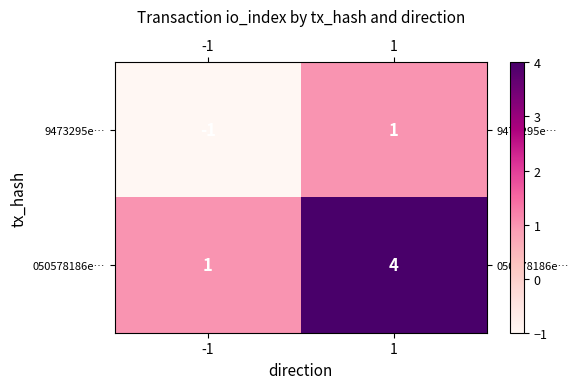

Rank the series by their average value, from lowest to highest.

9473295e…, 050578186e…